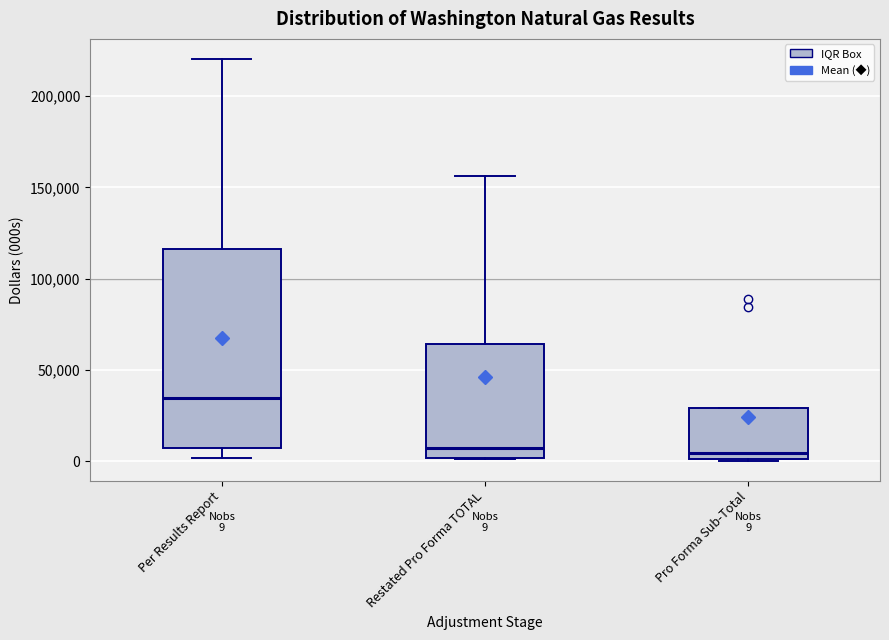

Comparing the boxes themselves (not the whiskers), which one is the tallest?

Per Results Report